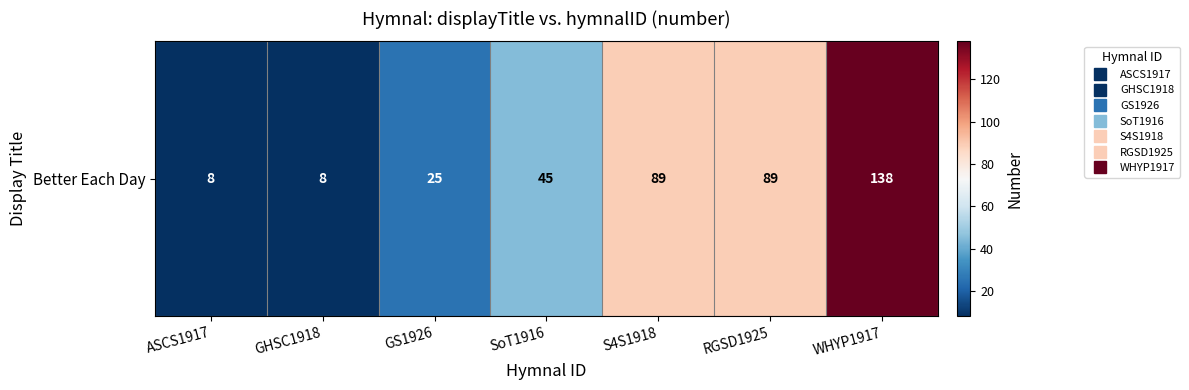

The chart shows a value of 121 at S4S1918. True or false?

False